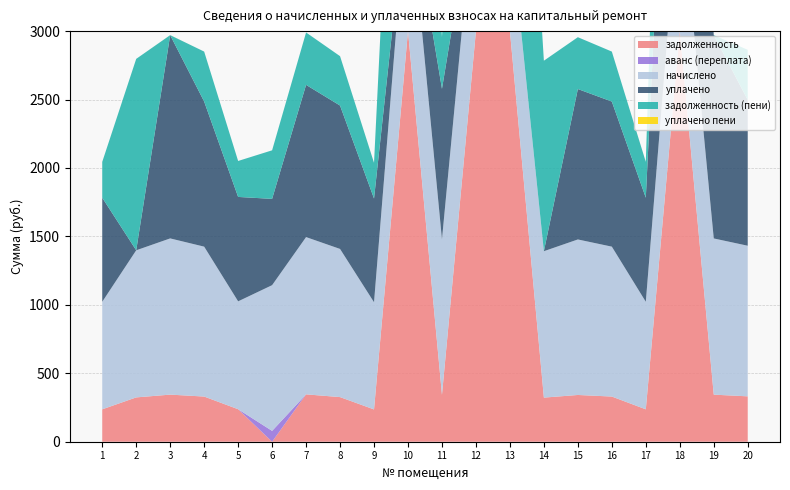

Reading right to left, what are all the values shown in this chart?

задолженность: 20=331.5	19=343.9	18=13491.7	17=236.7	16=330.0	15=341.6	14=322.3	13=8167.8	12=46982.9	11=342.3	10=46315.1	9=235.9	8=326.0	7=346.1	6=0.0	5=237.5	4=330.0	3=344.1	2=323.8	1=236.7
аванс (переплата): 20=0.0	19=0.0	18=0.0	17=0.0	16=0.0	15=0.0	14=0.0	13=0.0	12=0.0	11=0.0	10=0.0	9=0.0	8=0.0	7=0.0	6=79.3	5=0.0	4=0.0	3=0.0	2=0.0	1=0.0
начислено: 20=1100.4	19=1141.3	18=1074.8	17=785.6	16=1095.2	15=1136.2	14=1069.7	13=790.7	12=1079.9	11=1136.2	10=1064.5	9=783.1	8=1082.5	7=1149.0	6=1064.5	5=788.2	4=1095.2	3=1141.3	2=1074.8	1=785.6
уплачено: 20=1065.1	19=1485.2	18=2808.2	17=760.4	16=1060.2	15=1099.1	14=0.0	13=0.0	12=0.0	11=1099.8	10=0.0	9=758.0	8=1047.7	7=1112.1	6=630.4	5=762.9	4=1060.2	3=1485.2	2=0.0	1=760.4
задолженность (пени): 20=366.8	19=0.0	18=11758.2	17=261.9	16=365.1	15=378.7	14=1391.9	13=9144.6	12=48062.8	11=378.7	10=47379.7	9=261.0	8=360.8	7=382.9	6=354.9	5=262.7	4=365.1	3=0.0	2=1398.6	1=261.9
уплачено пени: 20=0.0	19=0.0	18=0.0	17=0.0	16=0.0	15=0.0	14=0.0	13=0.0	12=0.0	11=0.0	10=0.0	9=0.0	8=0.0	7=0.0	6=0.0	5=0.0	4=0.0	3=0.2	2=0.0	1=0.0